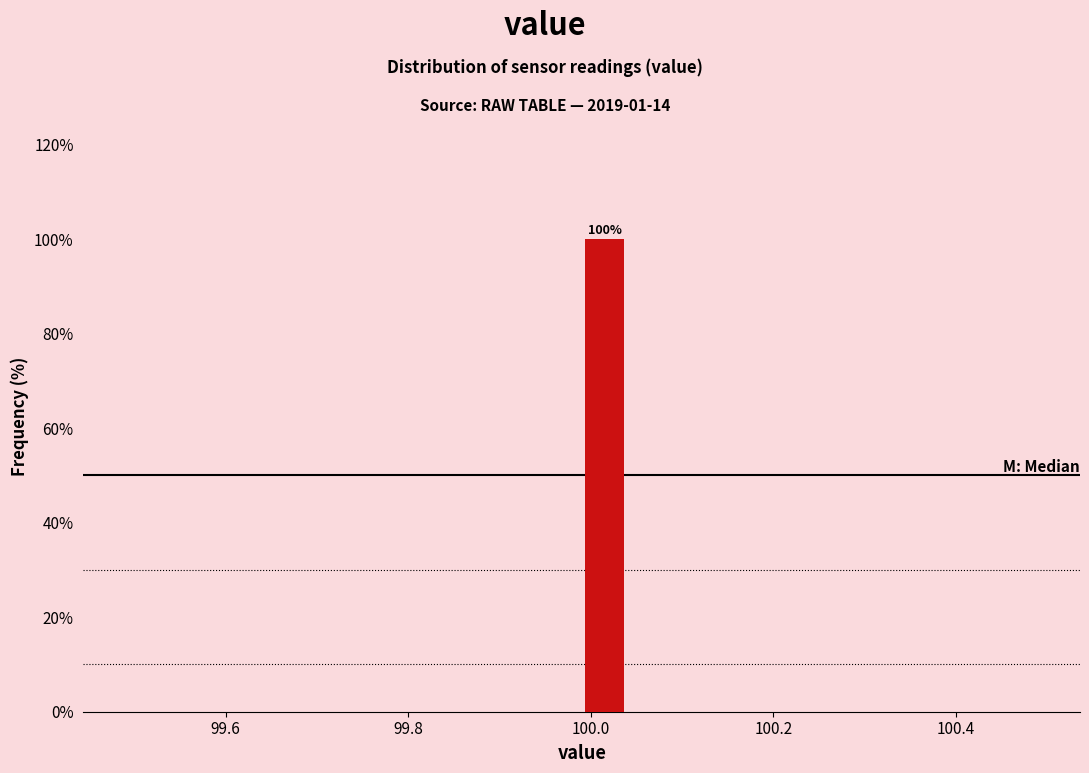

Read against the x-axis, roughly where is the centre of the tallest bar?

100.02